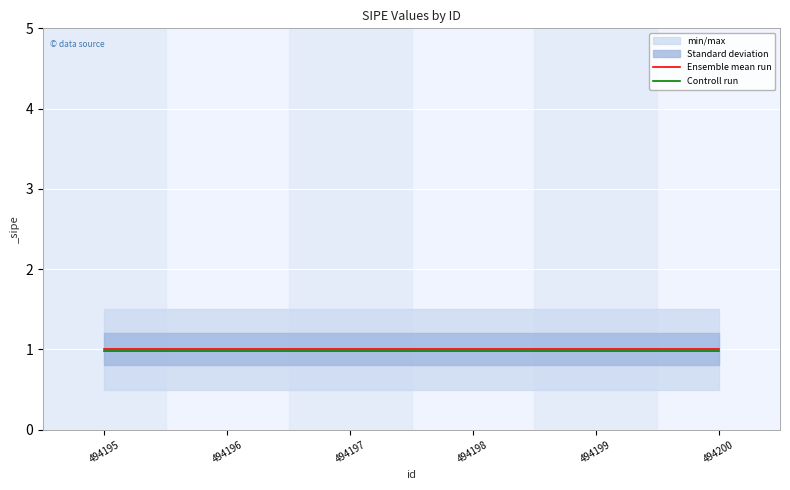

Is this an area chart (filled region under the line)?

No